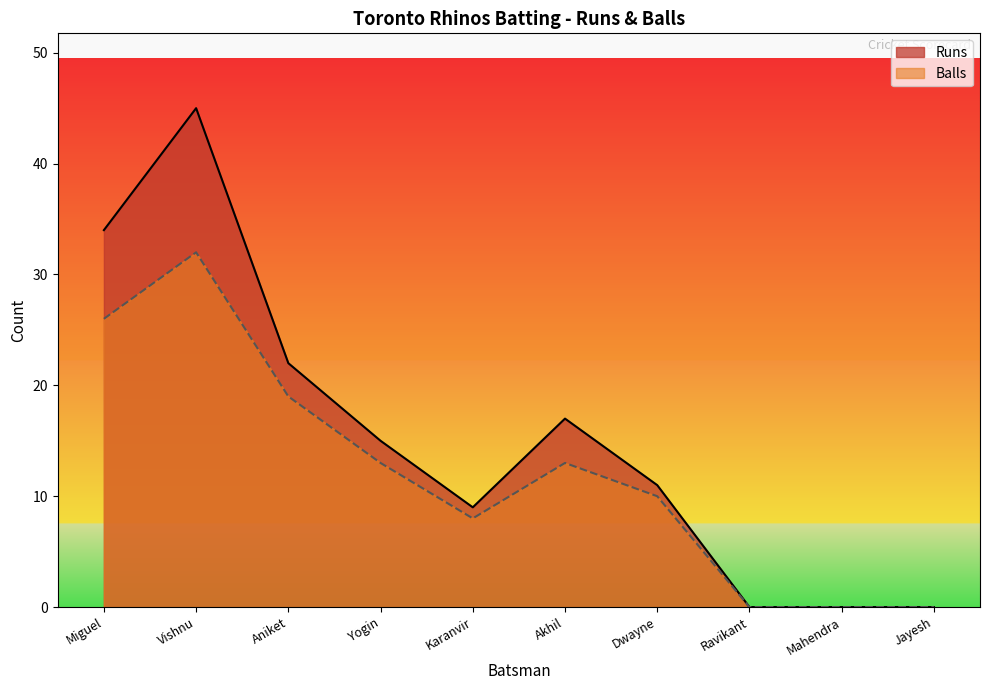

How many Balls values are between 0 and 19?

8